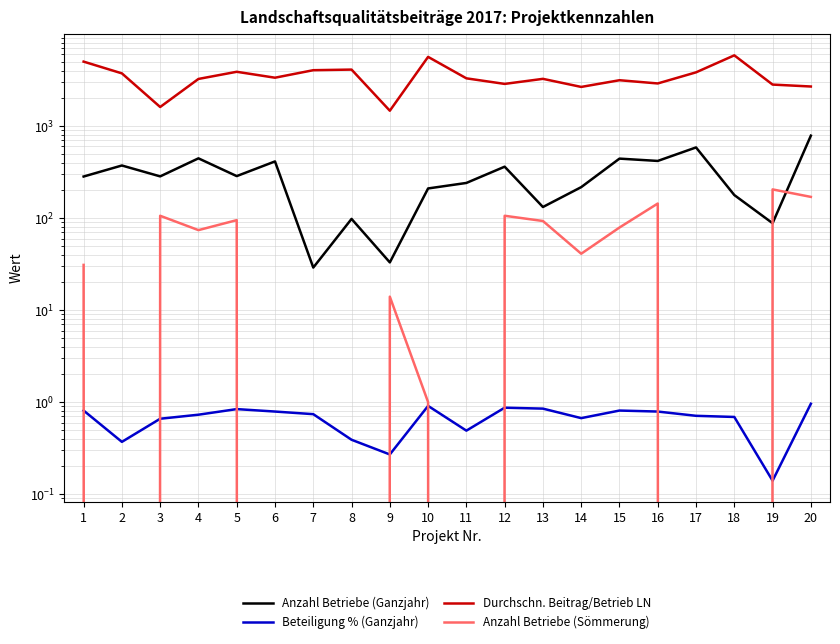

Reading right to left, transcribe all the data shown in this chart.

Anzahl Betriebe (Ganzjahr): 20=787.0	19=88.0	18=178.0	17=586.0	16=418.0	15=443.0	14=217.0	13=132.0	12=362.0	11=241.0	10=210.0	9=33.0	8=98.0	7=29.0	6=413.0	5=286.0	4=446.0	3=284.0	2=373.0	1=283.0
Beteiligung % (Ganzjahr): 20=1.0	19=0.1	18=0.7	17=0.7	16=0.8	15=0.8	14=0.7	13=0.8	12=0.9	11=0.5	10=0.9	9=0.3	8=0.4	7=0.7	6=0.8	5=0.8	4=0.7	3=0.7	2=0.4	1=0.8
Durchschn. Beitrag/Betrieb LN: 20=2692.0	19=2825.0	18=5871.0	17=3837.0	16=2906.0	15=3150.0	14=2664.0	13=3261.0	12=2873.0	11=3303.0	10=5651.0	9=1469.0	8=4111.0	7=4049.0	6=3355.0	5=3891.0	4=3253.0	3=1612.0	2=3740.0	1=5018.0
Anzahl Betriebe (Sömmerung): 20=170.0	19=205.0	18=0.0	17=0.0	16=144.0	15=79.0	14=41.0	13=93.0	12=106.0	11=0.0	10=1.0	9=14.0	8=0.0	7=0.0	6=0.0	5=95.0	4=74.0	3=106.0	2=0.0	1=31.0